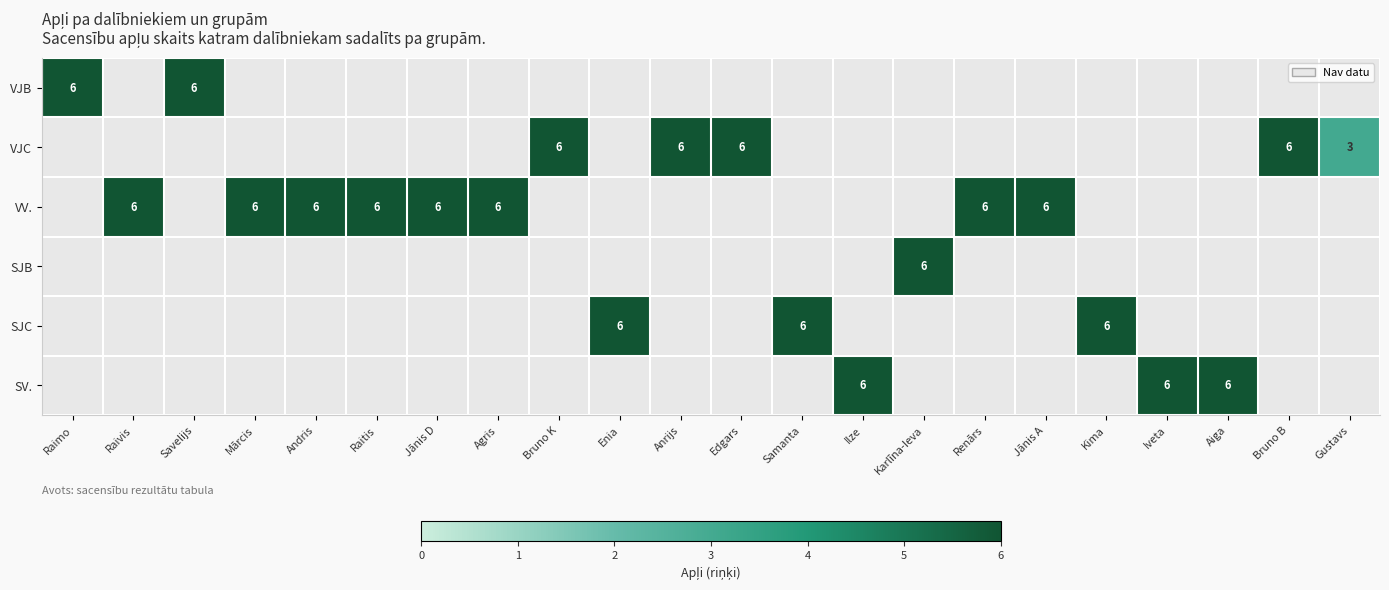

True or false: SV. has a value of 6 at Ilze.

True